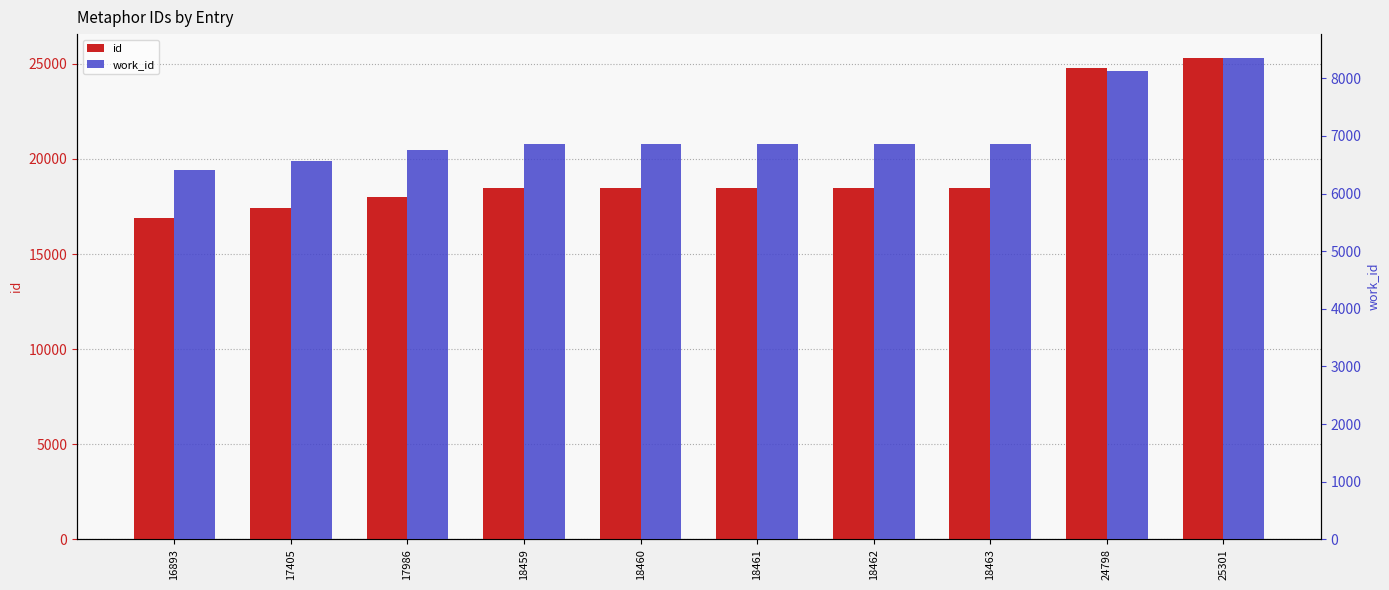

Reading left to right, what are all the values shown in this chart?

id: 16893=16893	17405=17405	17986=17986	18459=18459	18460=18460	18461=18461	18462=18462	18463=18463	24798=24798	25301=25301
work_id: 16893=6403	17405=6557	17986=6756	18459=6860	18460=6860	18461=6860	18462=6860	18463=6860	24798=8124	25301=8350